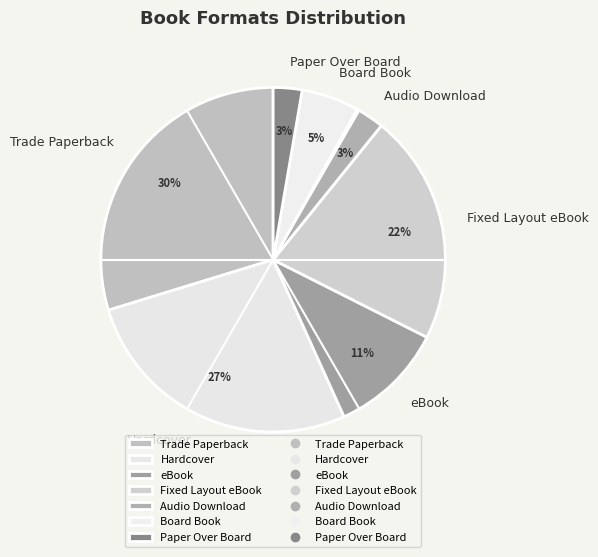

Is there a majority slice in this chart?

No